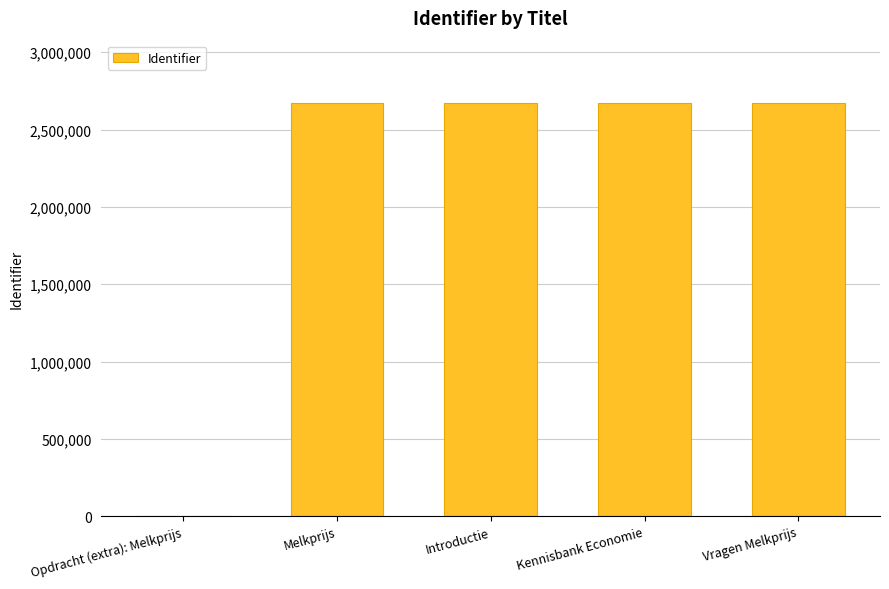

True or false: the data shows 2673925 at Introductie.

True